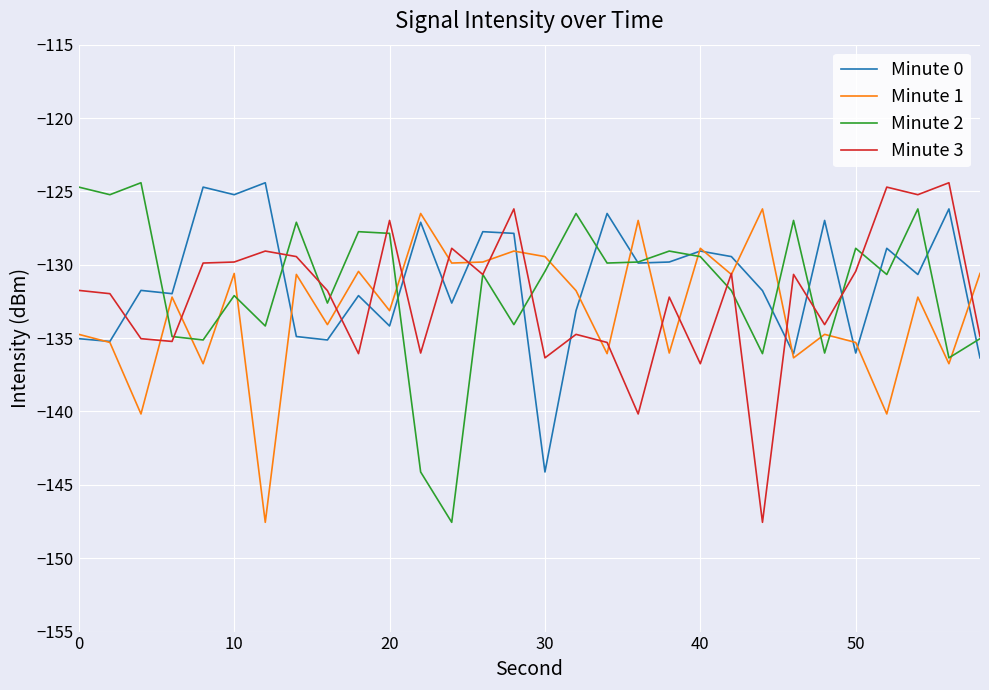

What is the lowest value of the Minute 3 series?

-147.6